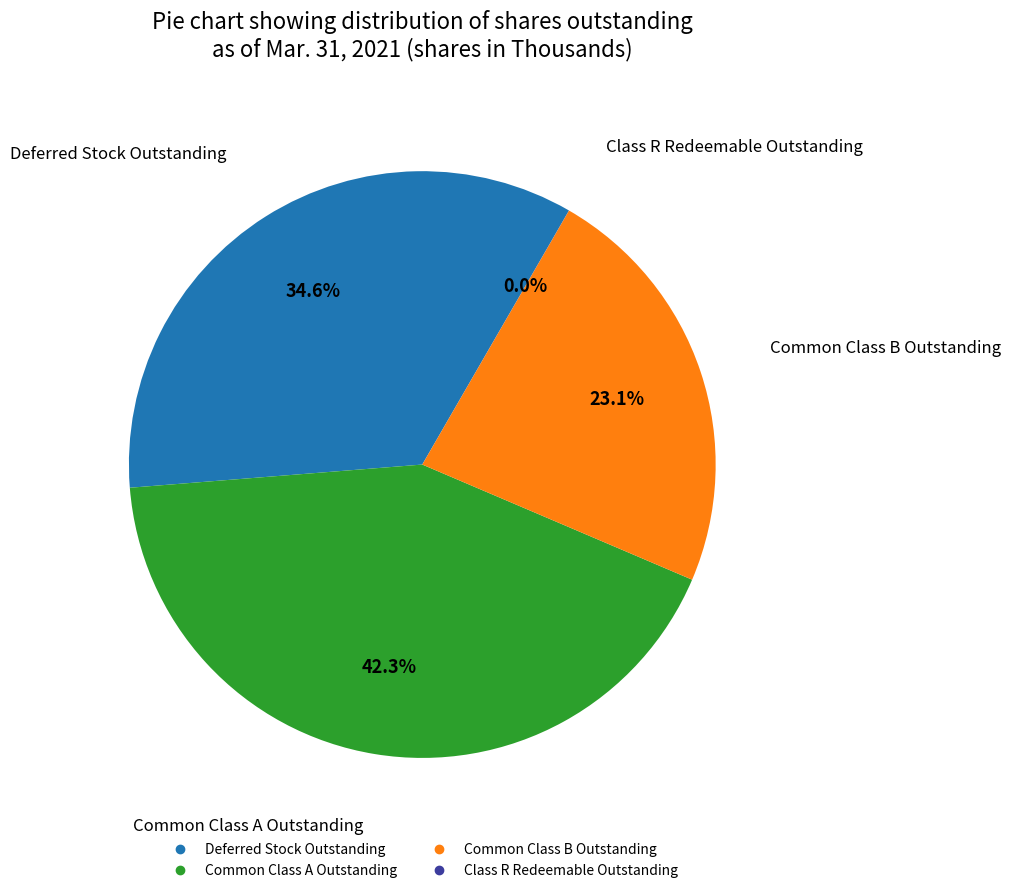

Does Deferred Stock Outstanding represent more than half of the total?

No